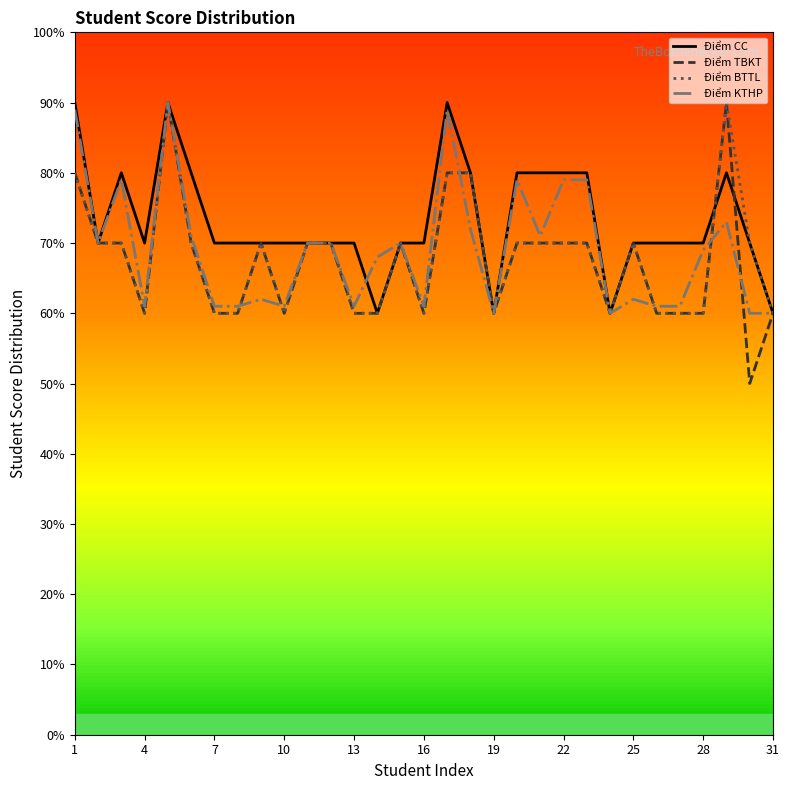

Does the chart display data point markers on the line(s)?

No